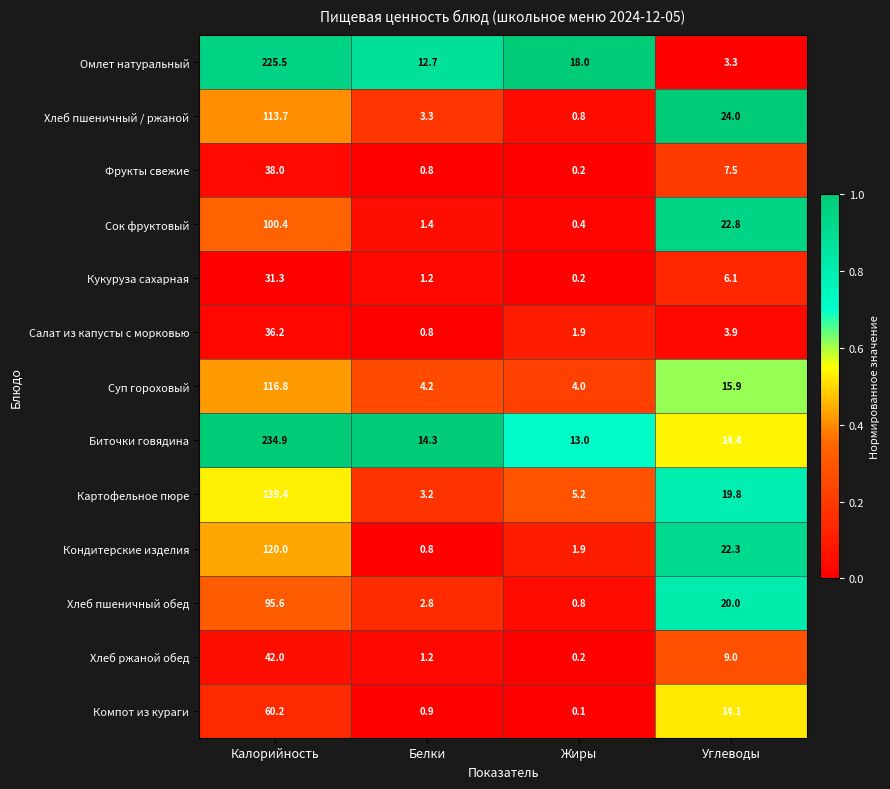

Is it true that Хлеб ржаной обед equals 13.7 at Калорийность?

False